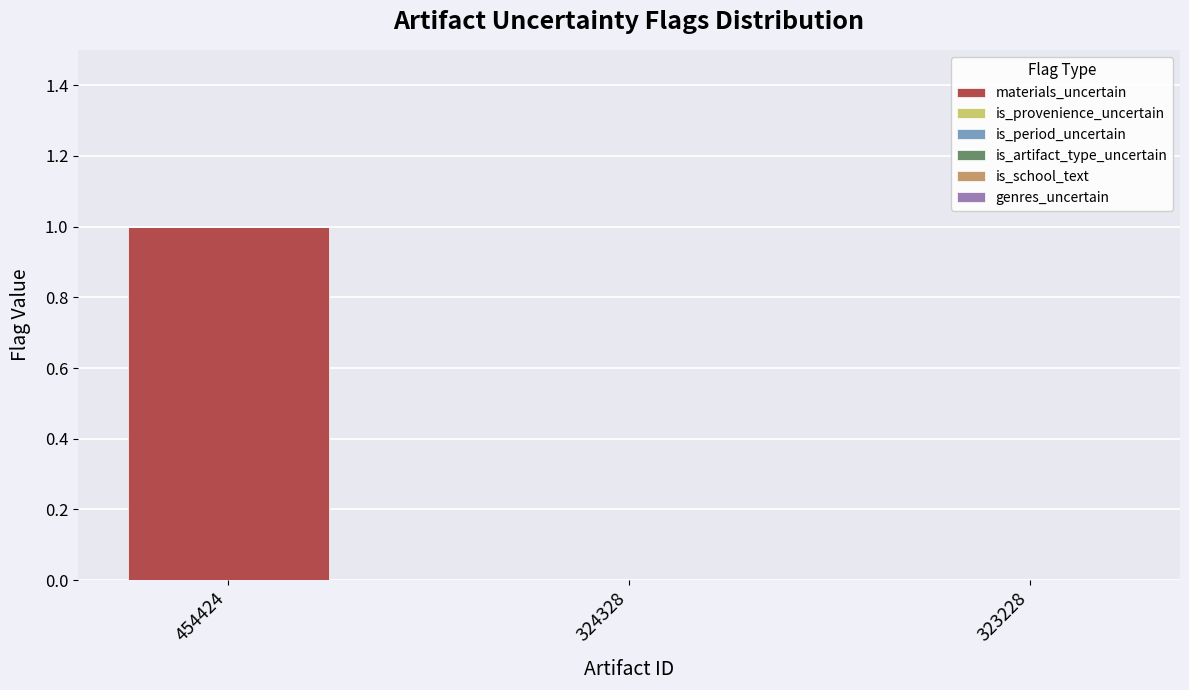

Which label corresponds to the largest value in the chart?

454424